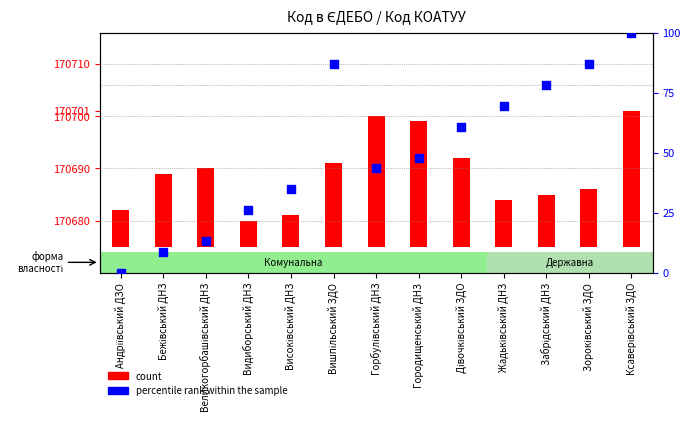

Which has a higher value, Дівочківський ЗДО or Вишпільський ЗДО?

Вишпільський ЗДО